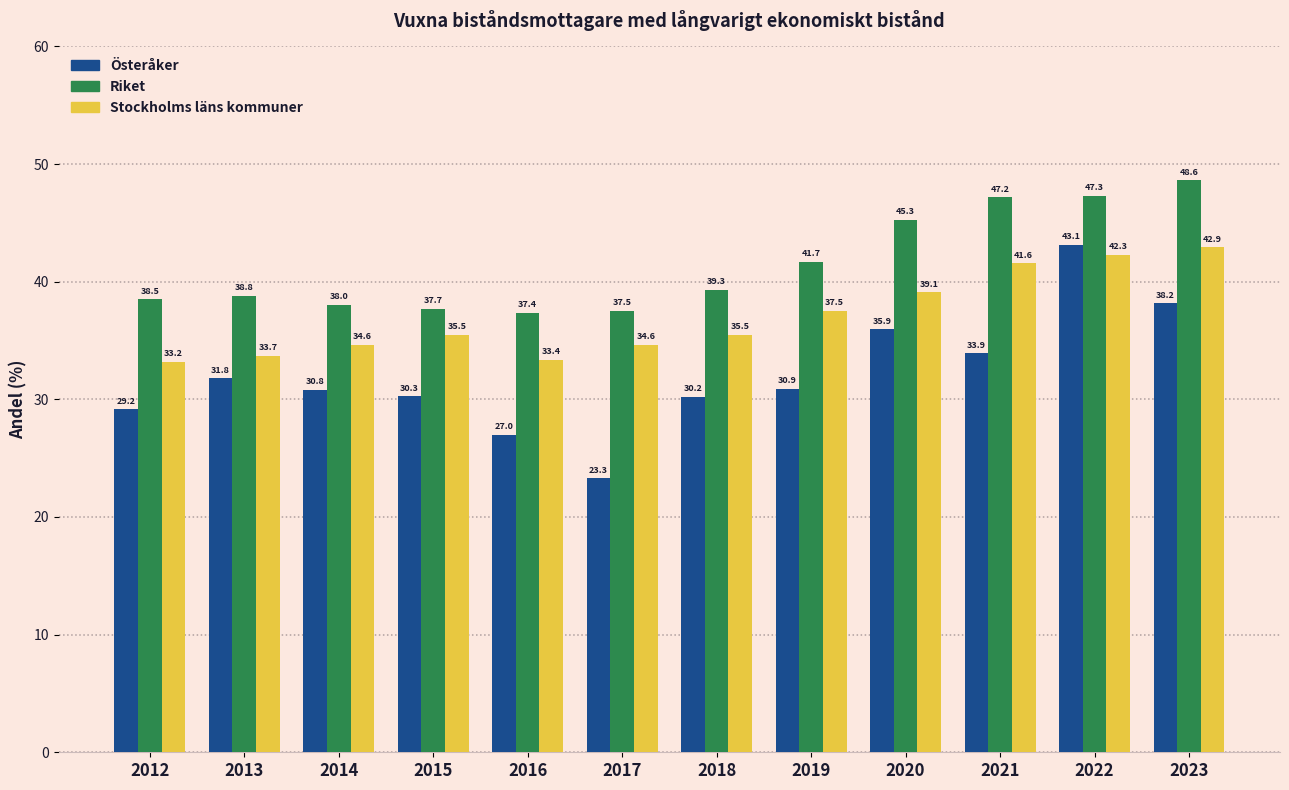

What is the total value across all series at 2018?

105.0